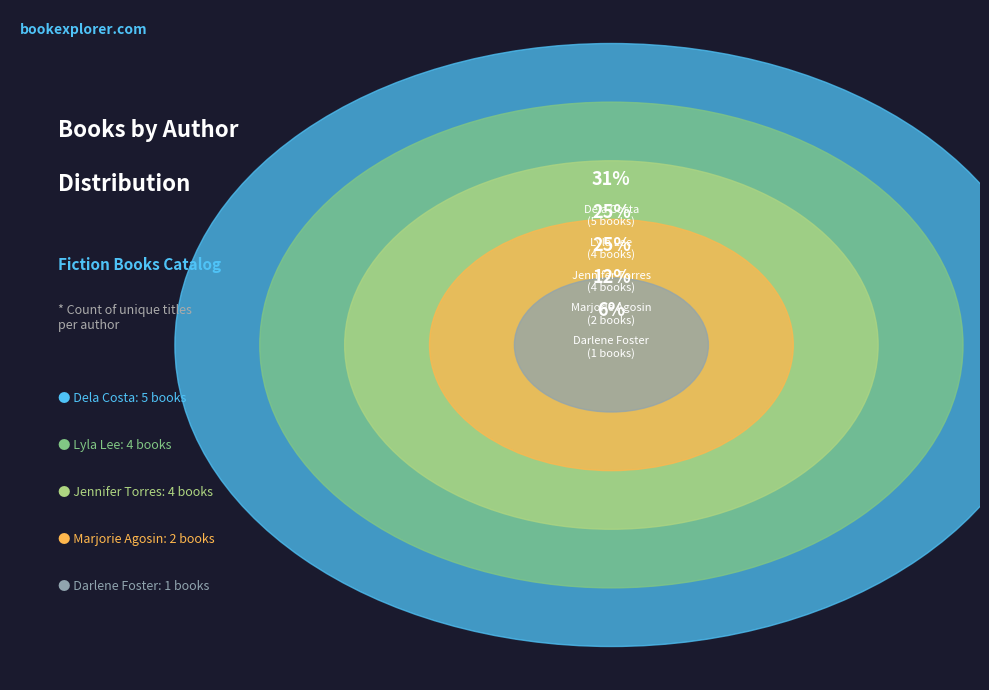

Which category has the smallest portion of the pie?

Darlene Foster (220311988)